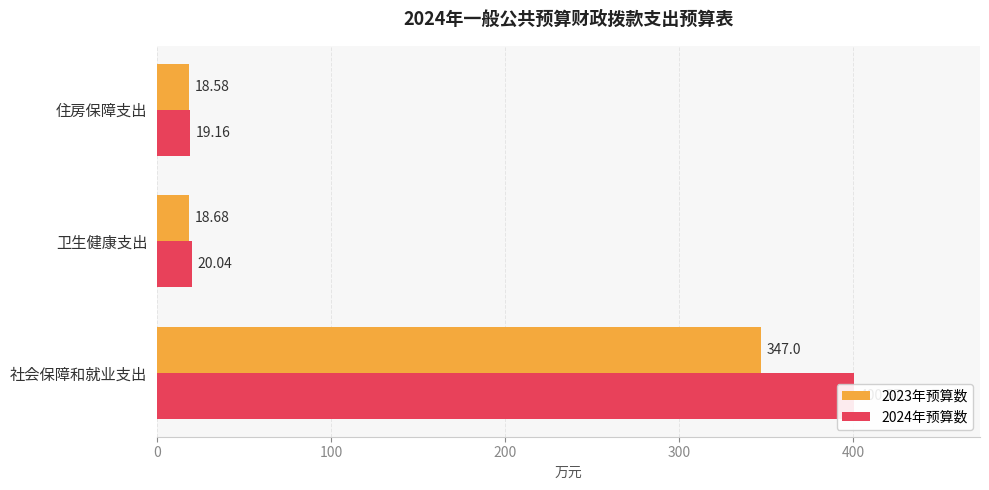

What are all the series names shown in the legend?

2023年预算数, 2024年预算数